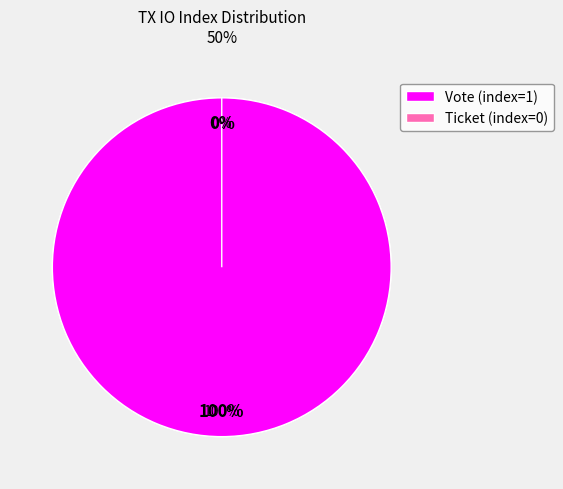

Does any single category account for the majority?

Yes